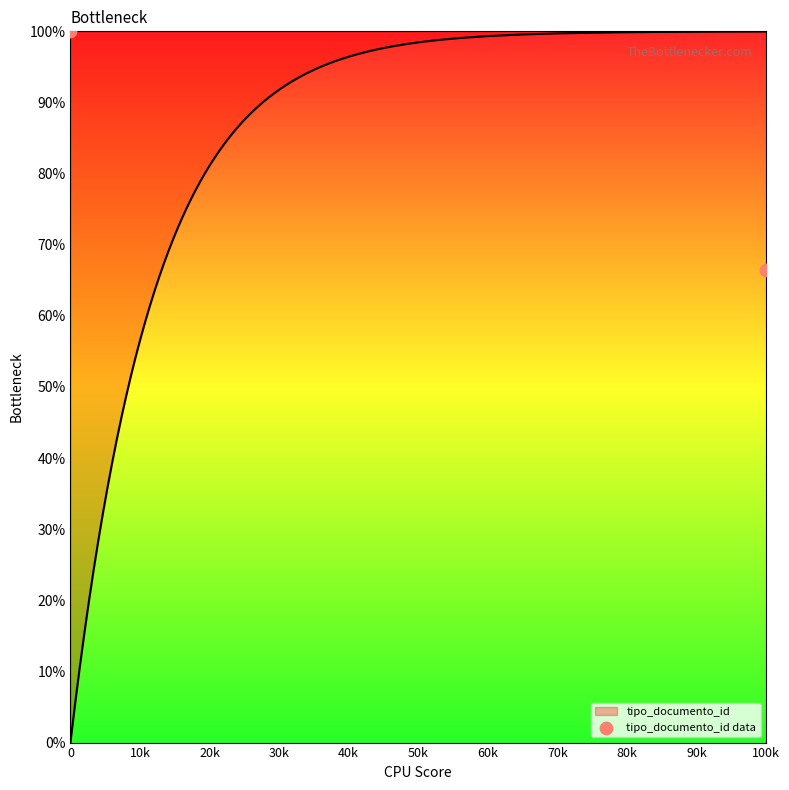

Approximately how many times larger is the value at 0 compared to 100k?

1.5